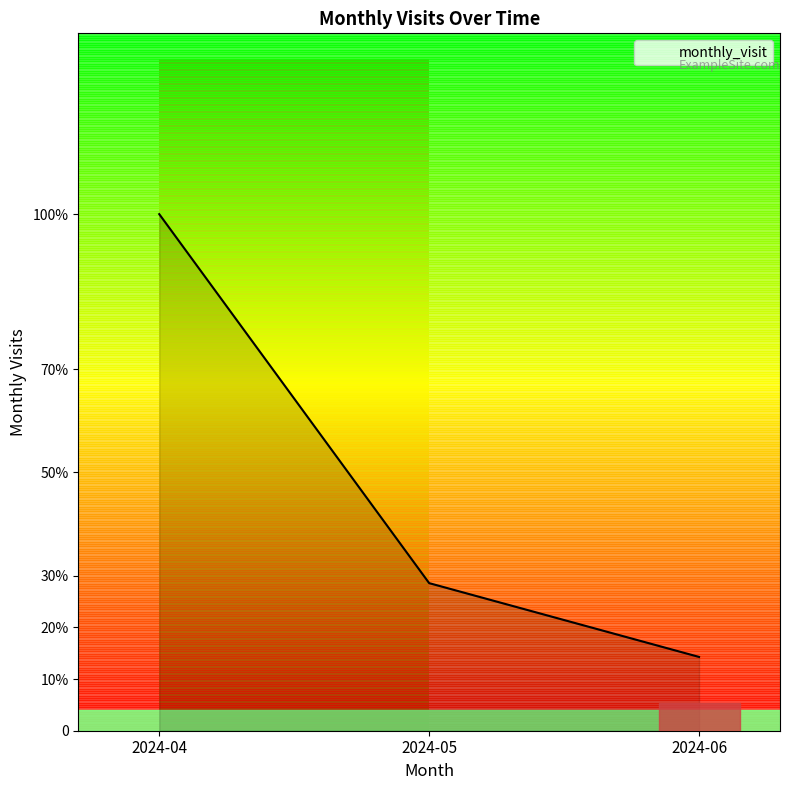

List the labels in order of value, largest first.

2024-04, 2024-05, 2024-06